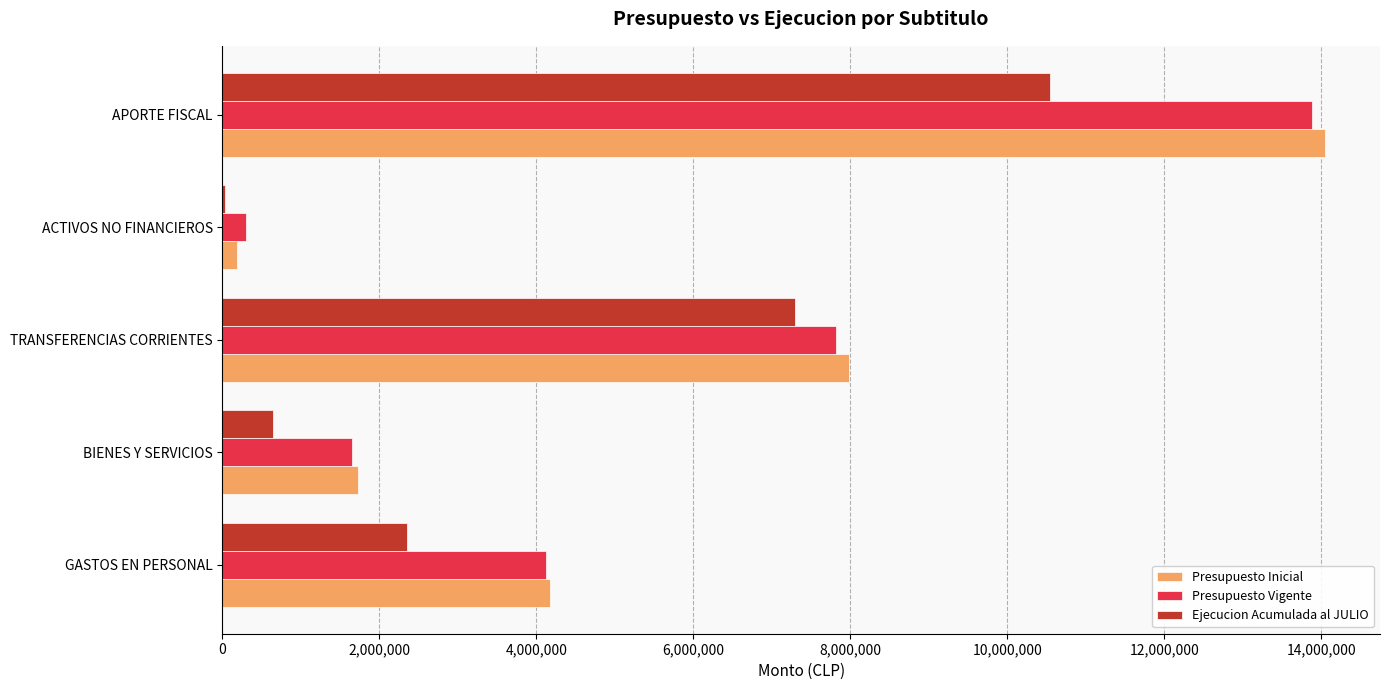

What is the sum of the Presupuesto Inicial values at TRANSFERENCIAS CORRIENTES and BIENES Y SERVICIOS?

9710738